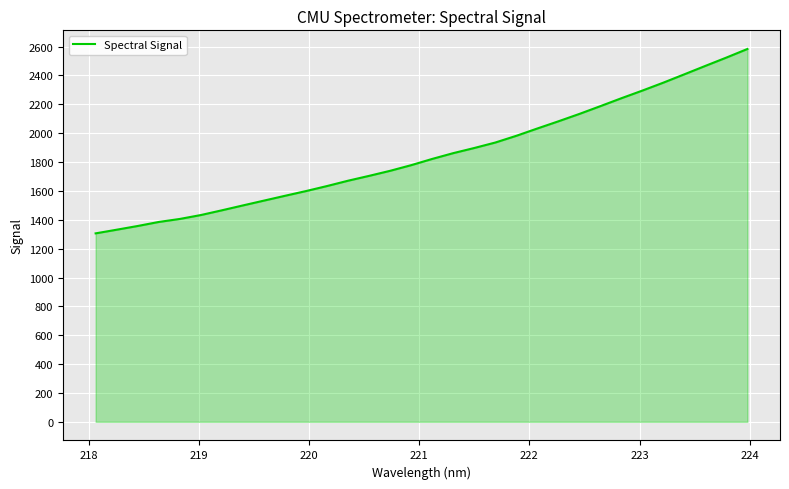

What is the difference between the maximum and minimum values?

1277.7